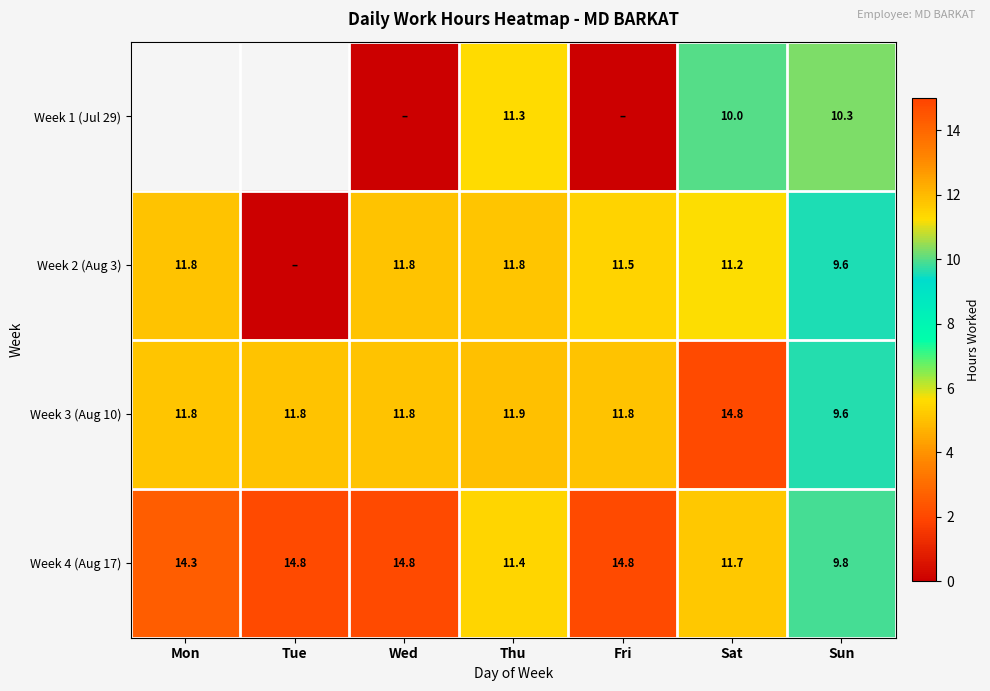

How many values in the Week 4 (Aug 17) series exceed 14?

4